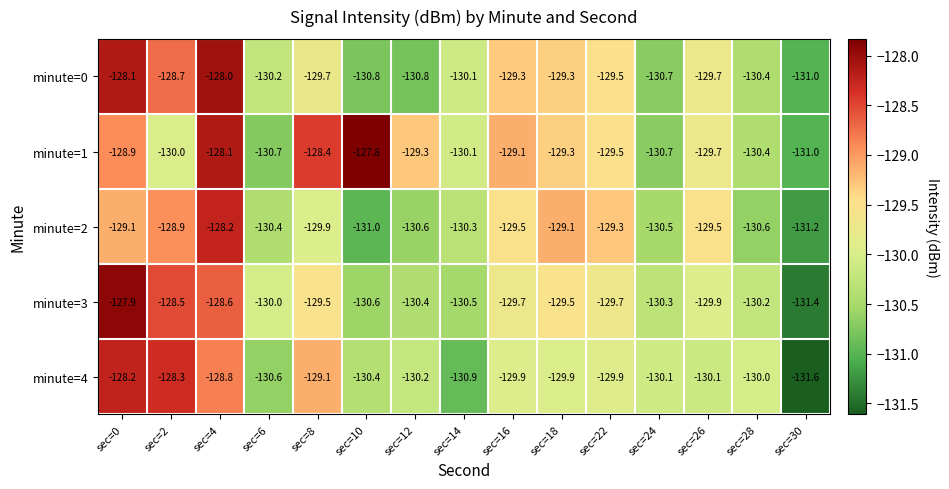

What is the maximum value for minute=3?

-127.9